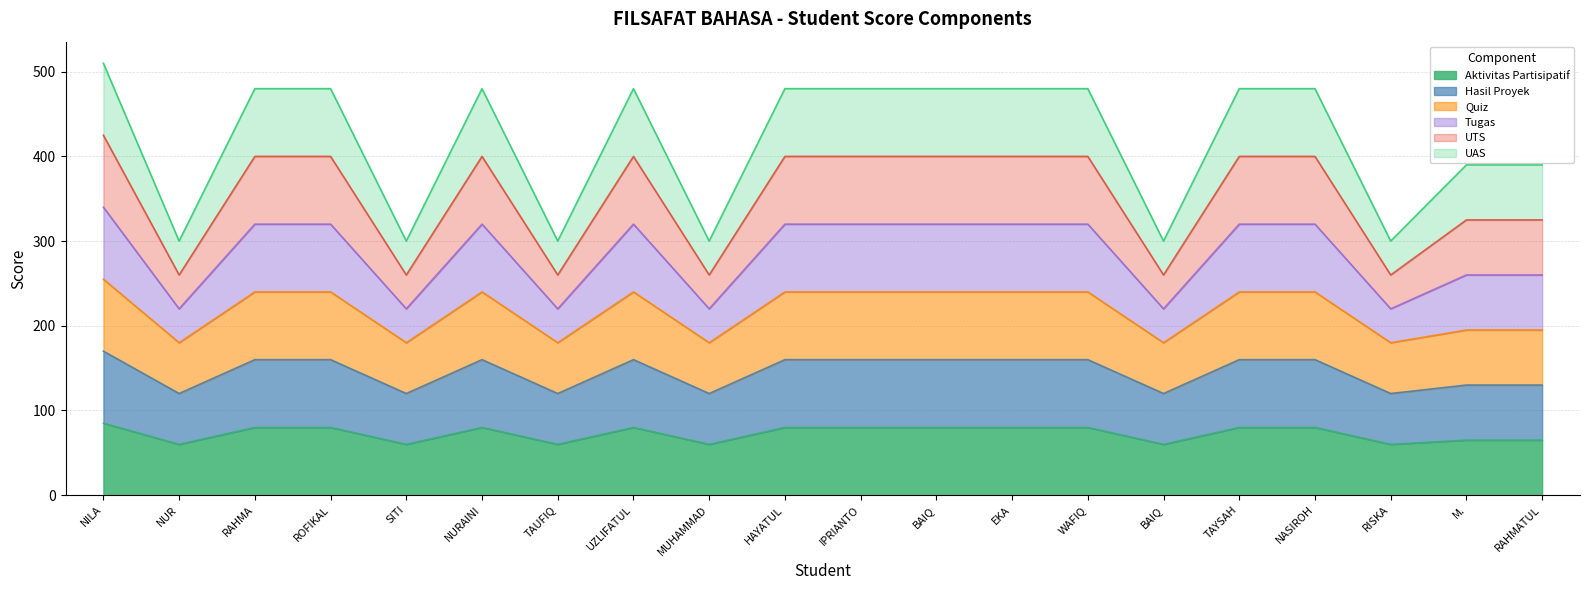

At which category does Hasil Proyek reach its first local peak?

NURAINI